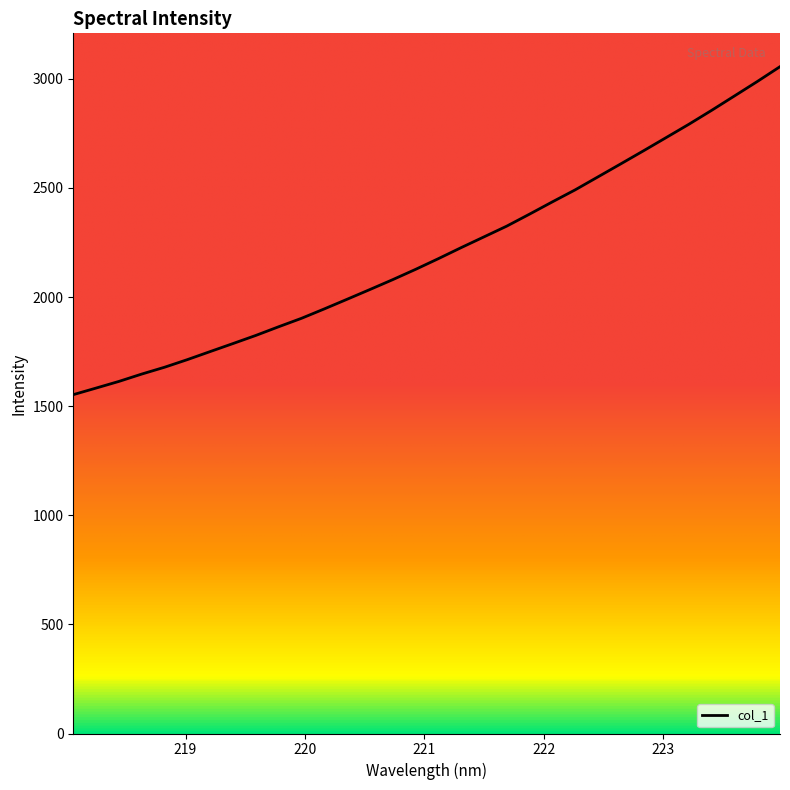

What is the minimum value shown in the chart?

1552.9